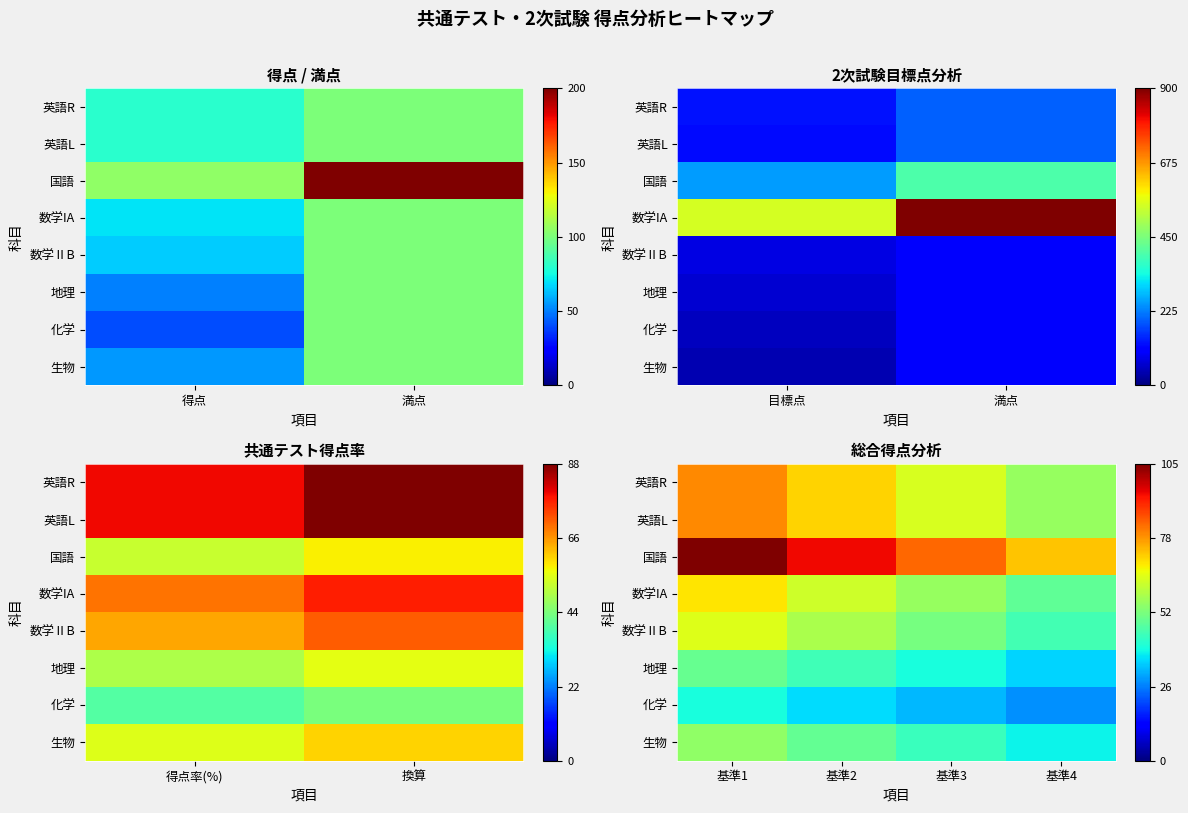

Count the 数学IA values in the range 56 to 70.

3